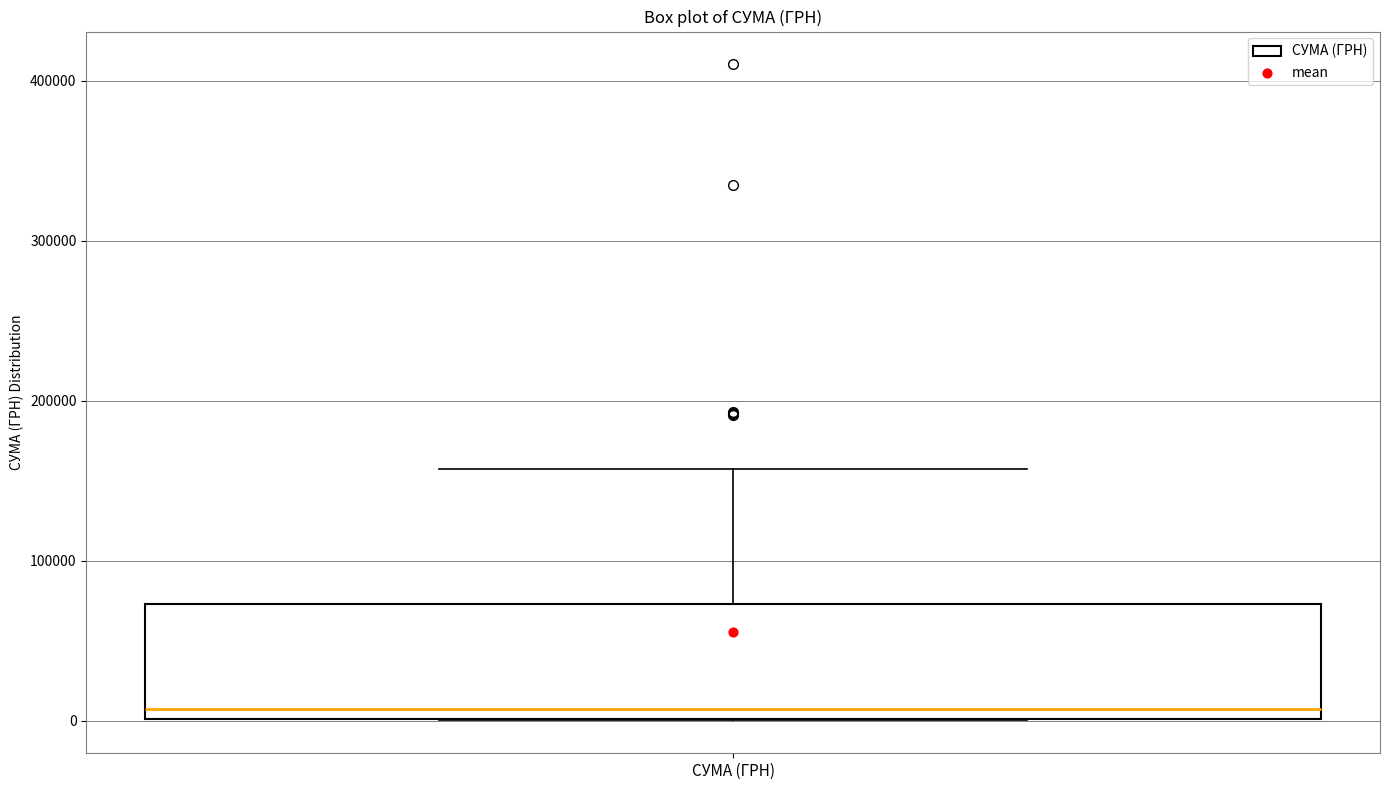

Read this box plot against the y-axis: the position of the median line, the range covered by the box, and the ends of both whiskers. The values are not printed on the chart, so give them approximately, as read against the axis.

median 10000, box 0 to 70000, whiskers 0 to 160000